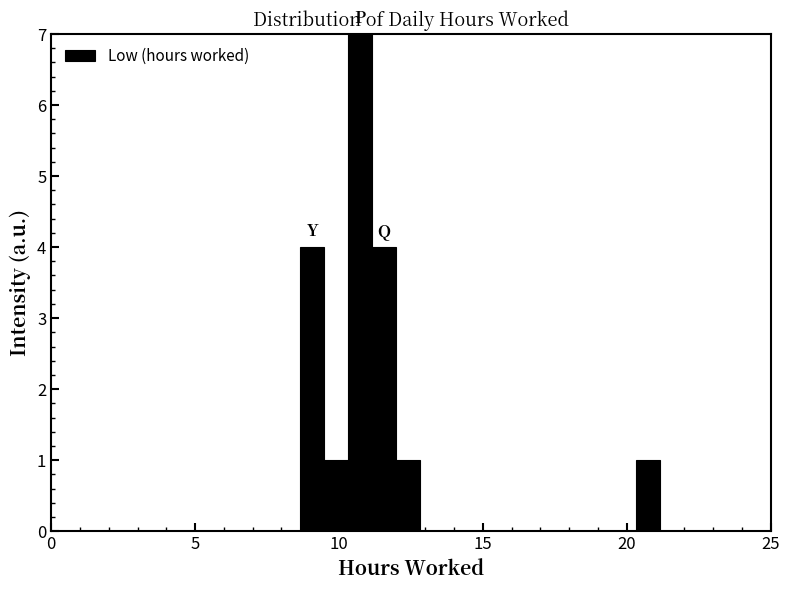

Read against the x-axis, roughly where is the centre of the tallest bar?

10.5